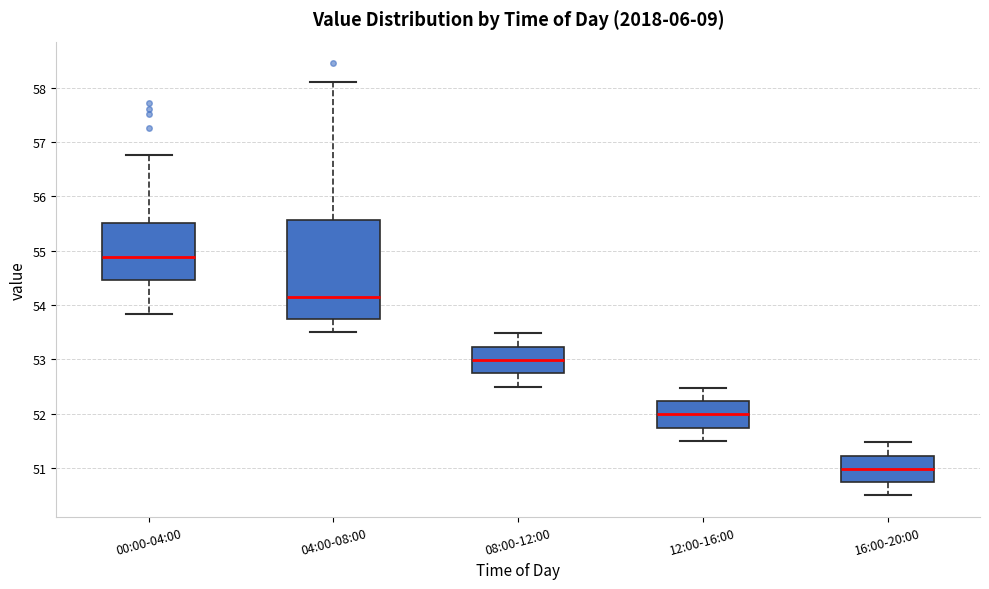

Reading left to right, read every box against the y-axis: the position of its median line, the range the box covers, and the ends of its whiskers. The values are not printed on the chart, so give them approximately, as read against the axis.

00:00-04:00: median 54.9, box 54.5 to 55.5, whiskers 53.8 to 56.8
04:00-08:00: median 54.1, box 53.7 to 55.6, whiskers 53.5 to 58.1
08:00-12:00: median 53.0, box 52.7 to 53.2, whiskers 52.5 to 53.5
12:00-16:00: median 52.0, box 51.7 to 52.2, whiskers 51.5 to 52.5
16:00-20:00: median 51.0, box 50.7 to 51.2, whiskers 50.5 to 51.5